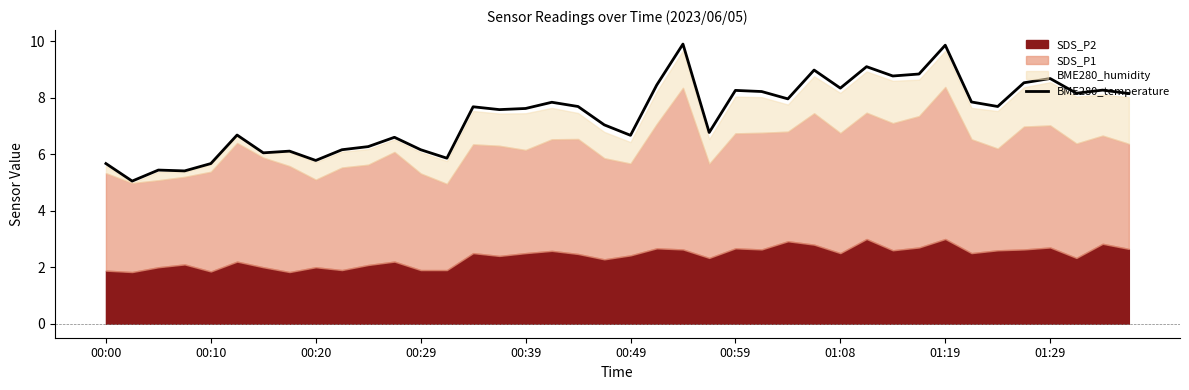

Does the chart display data point markers on the line(s)?

No